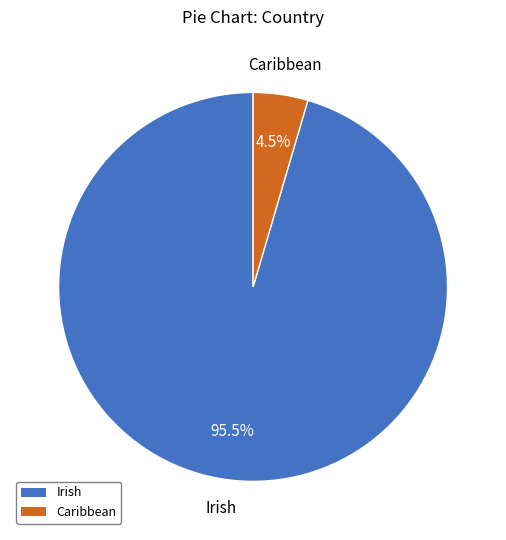

Rank the categories by value from lowest to highest.

Caribbean, Irish